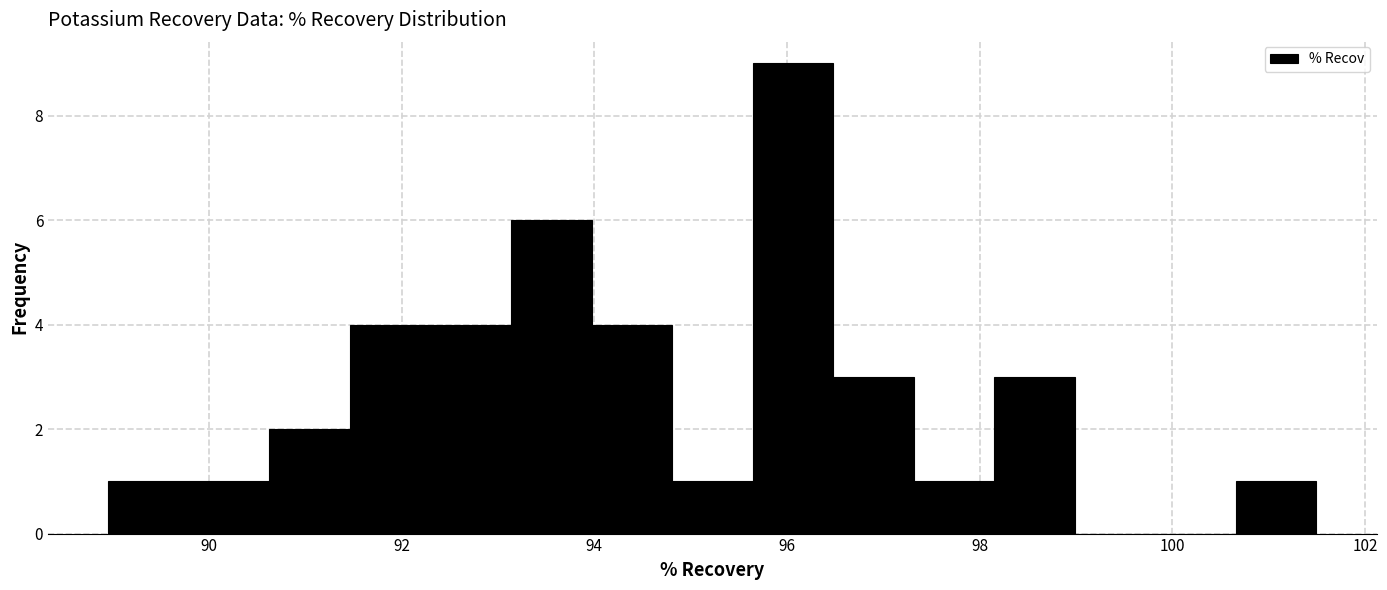

How tall is the bar that spans 94.8 to 95.6 on the x-axis? Neither the bar edges nor the heights are printed on the chart, so give them approximately, as read against the axes.

1